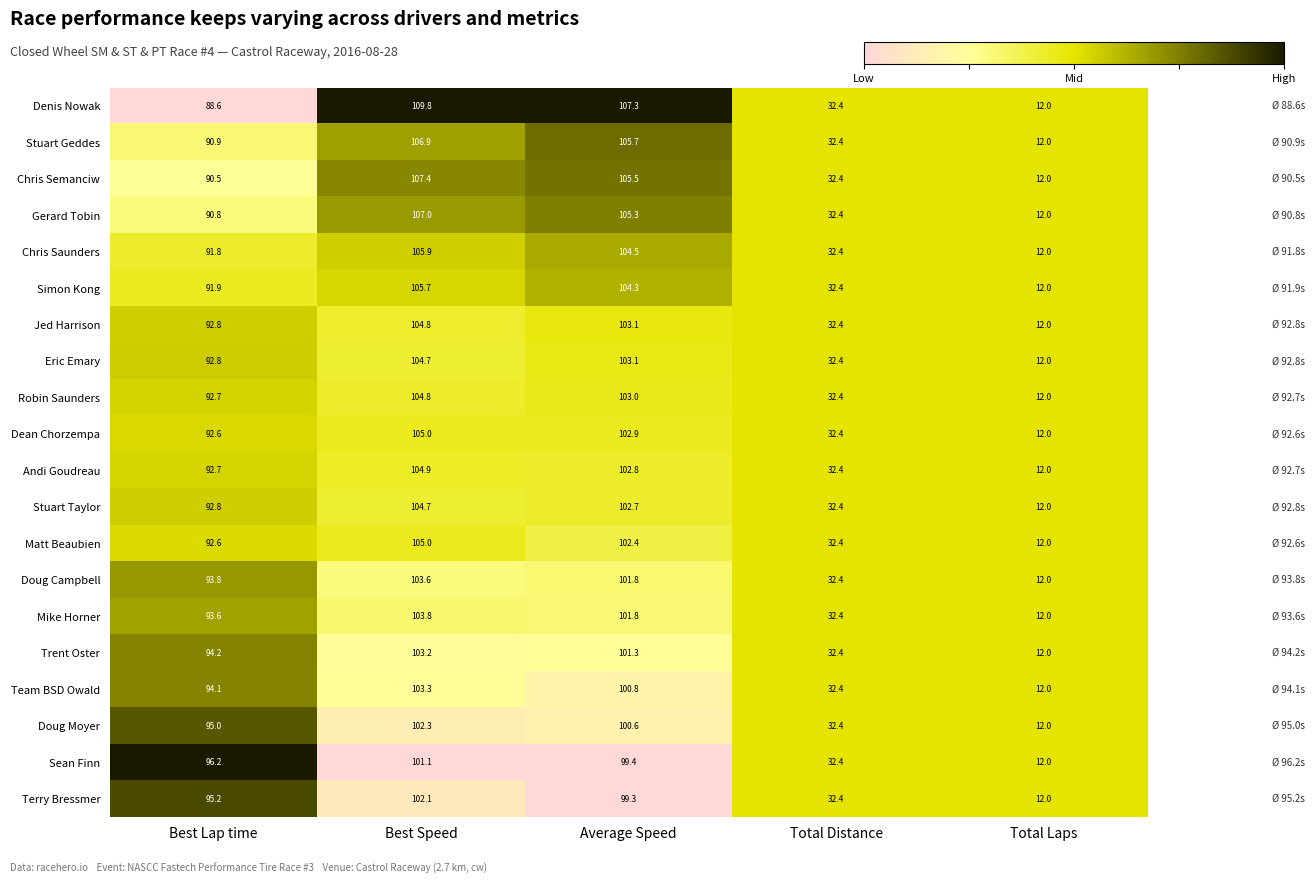

What is the difference between the Andi Goudreau values at Average Speed and Total Distance?

70.4